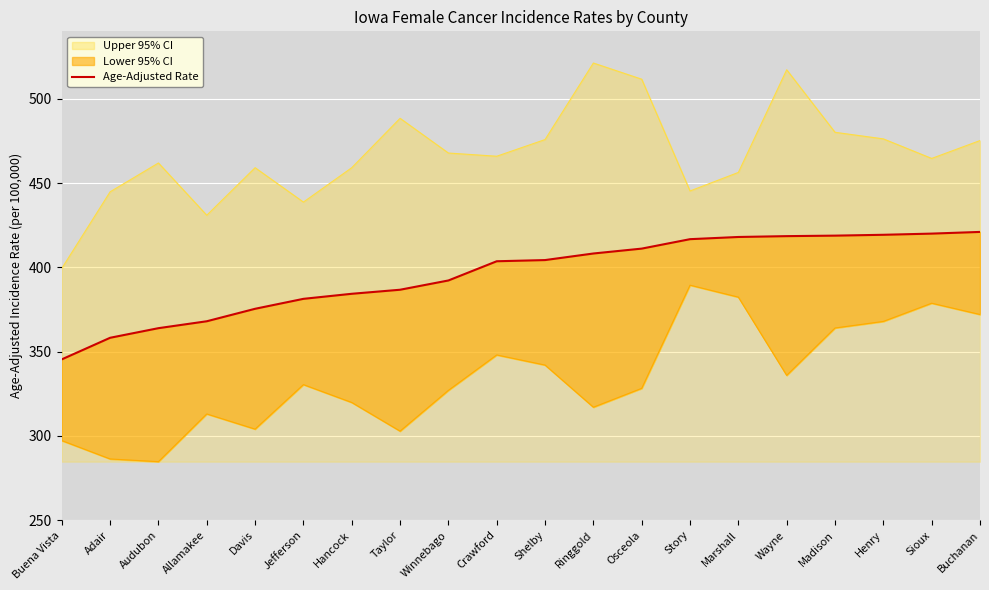

What is the average value?

395.7